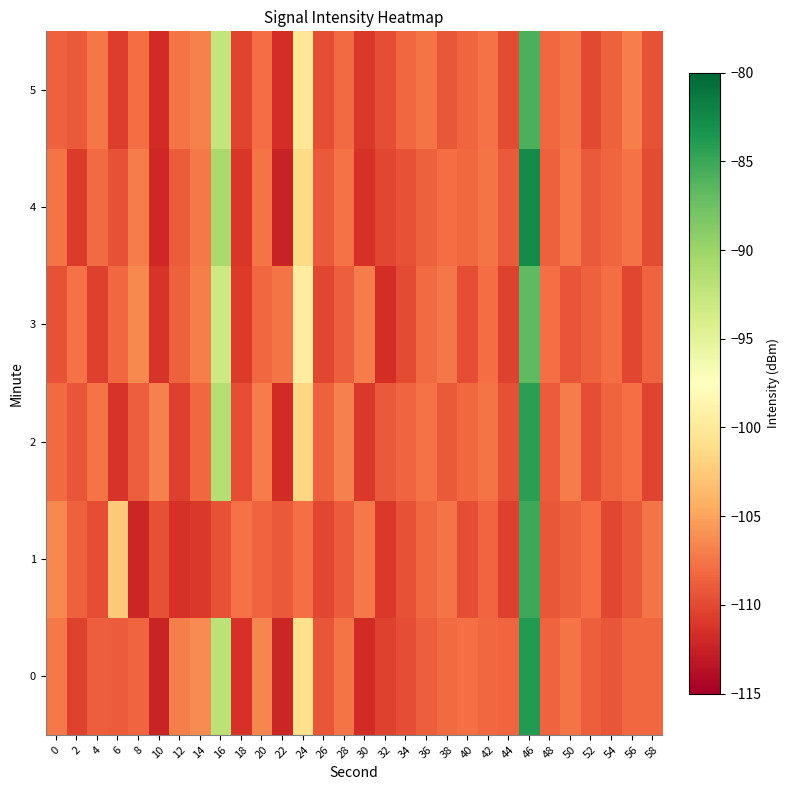

Rank the series at 4 from lowest to highest value.

3, 1, 0, 4, 2, 5